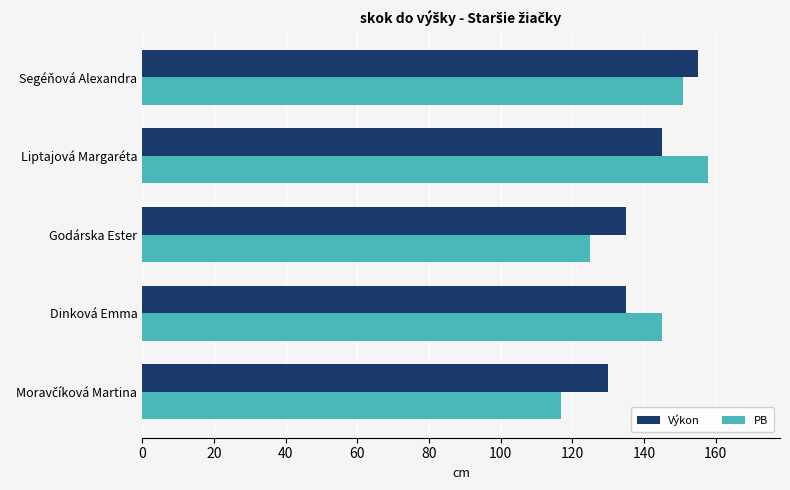

What is the difference between the maximum and second lowest values in the Výkon series?

20